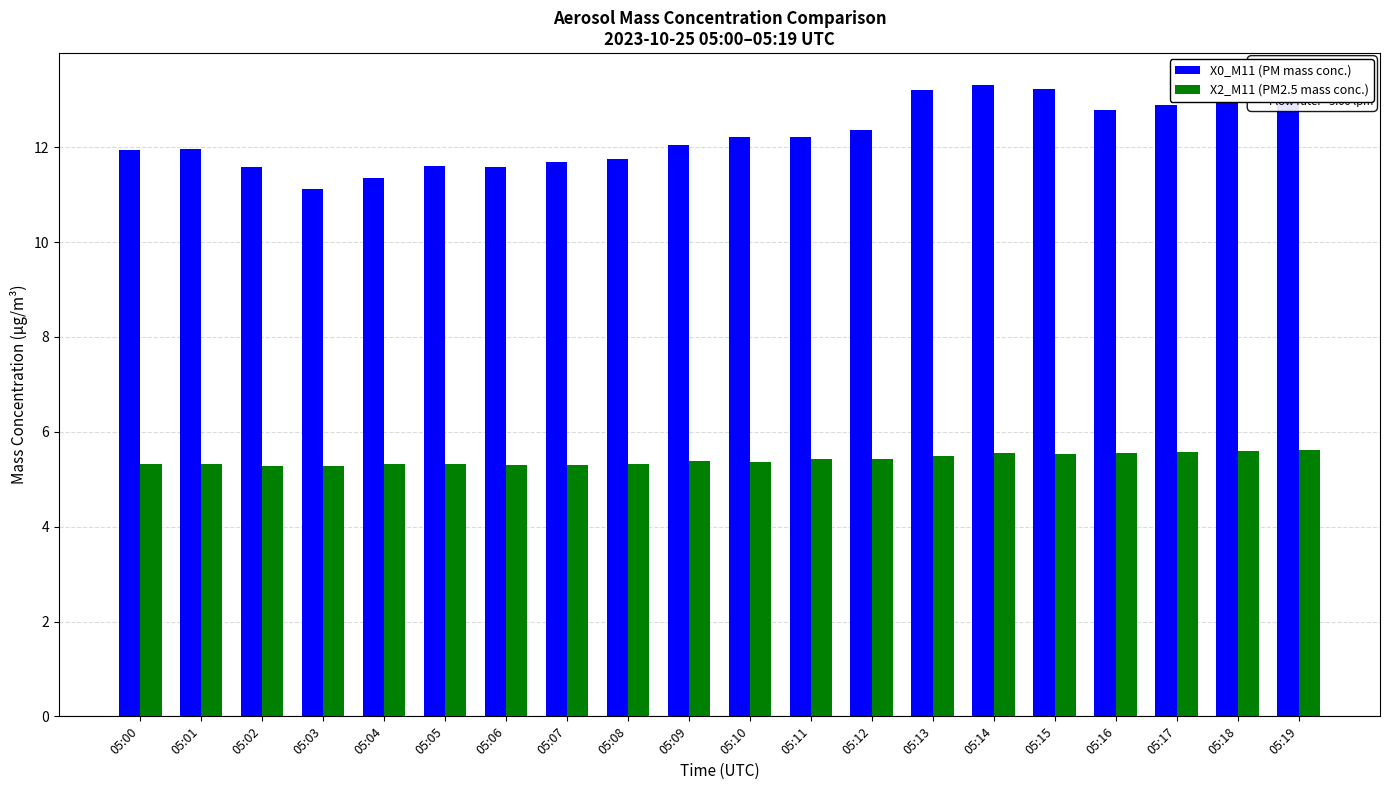

At how many categories does at least one series exceed 10?

20